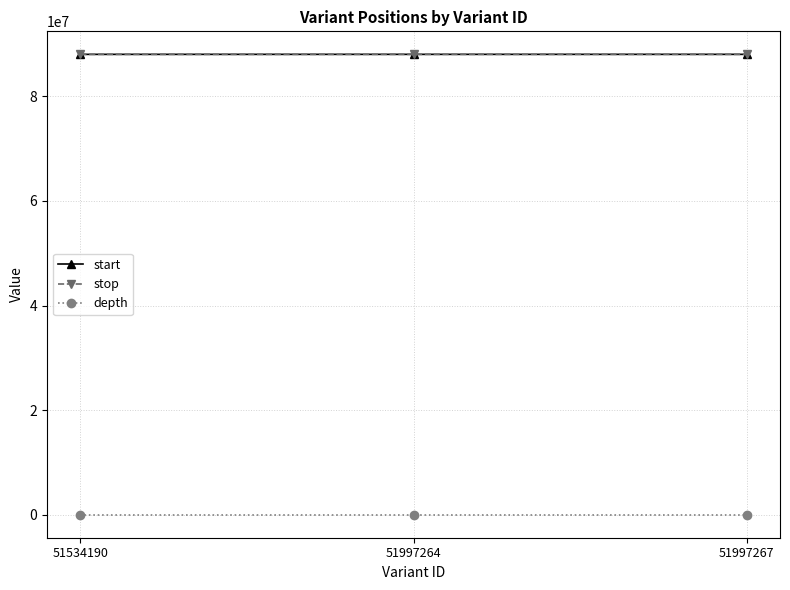

True or false: stop has a value of 139266303 at 51997264.

False